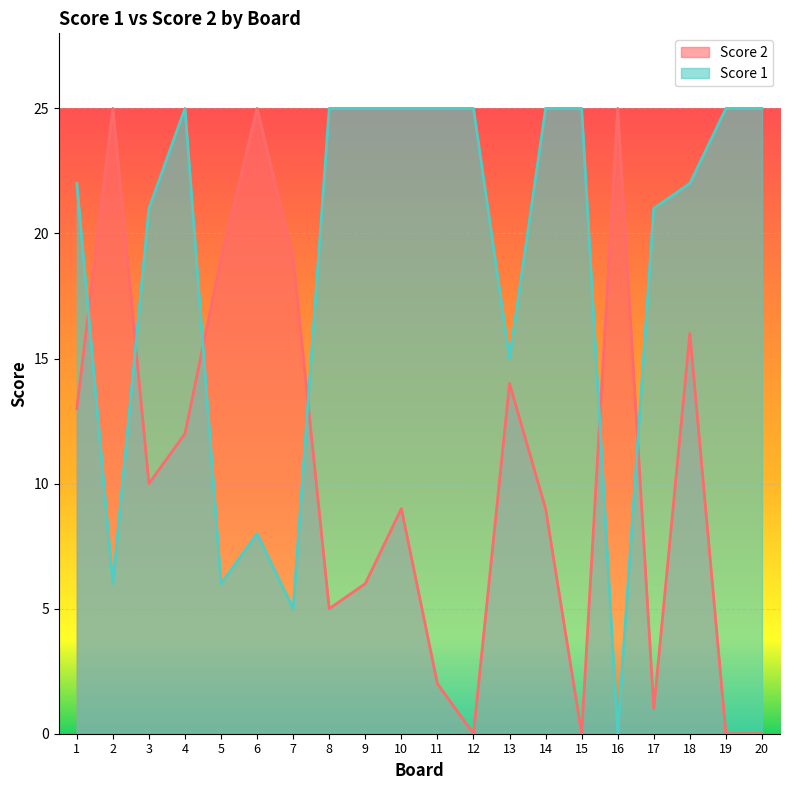

True or false: Score 2 and Score 1 cross at least once.

True